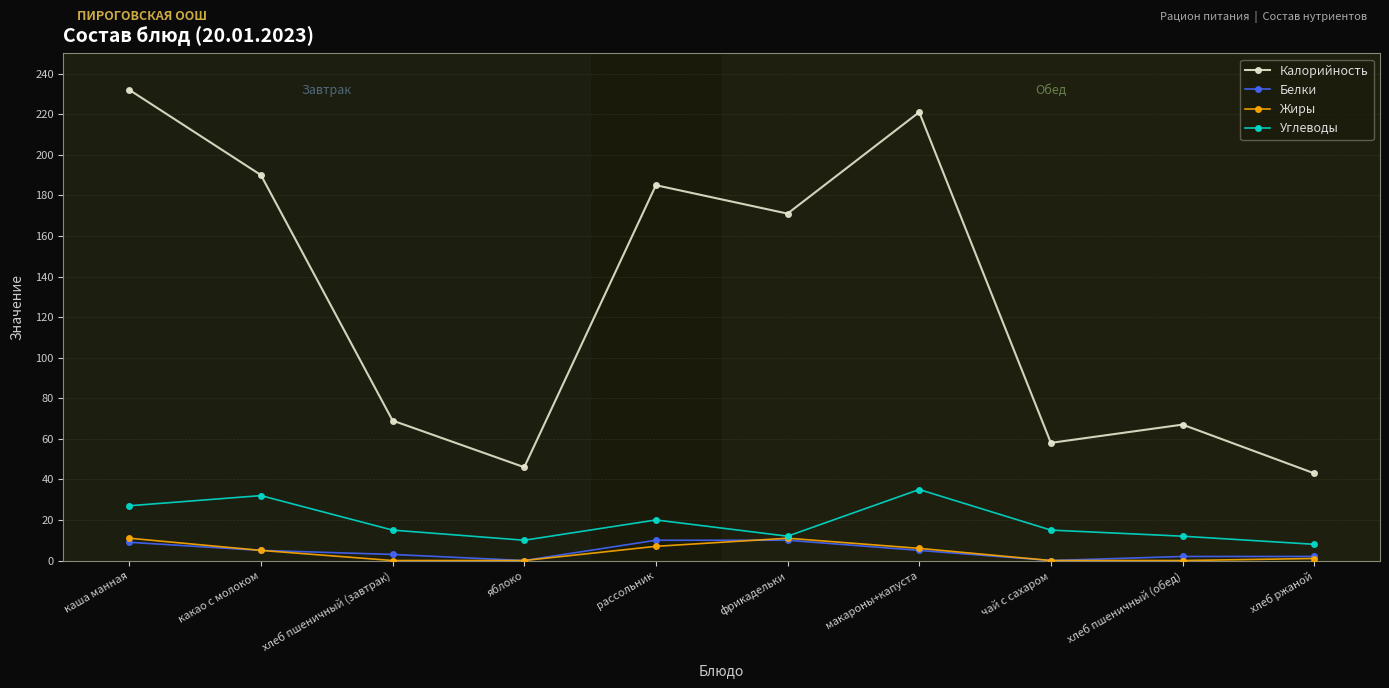

Reading left to right, transcribe all the data shown in this chart.

Калорийность: 232	190	69	46	185	171	221	58	67	43
Белки: 9	5	3	0	10	10	5	0	2	2
Жиры: 11	5	0	0	7	11	6	0	0	1
Углеводы: 27	32	15	10	20	12	35	15	12	8